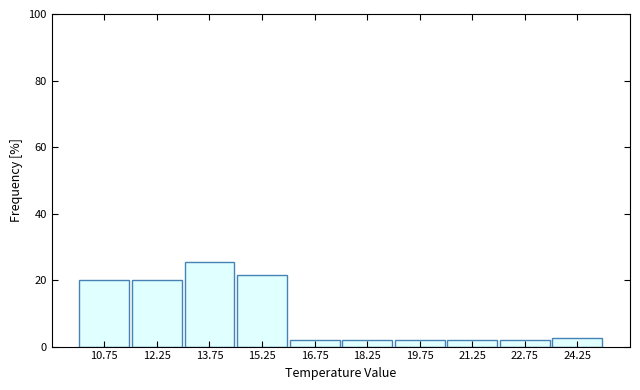

What is the height of the bar covering 19.0 to 20.5 on the x-axis? Neither the bar edges nor the heights are printed on the chart, so give them approximately, as read against the axes.

2